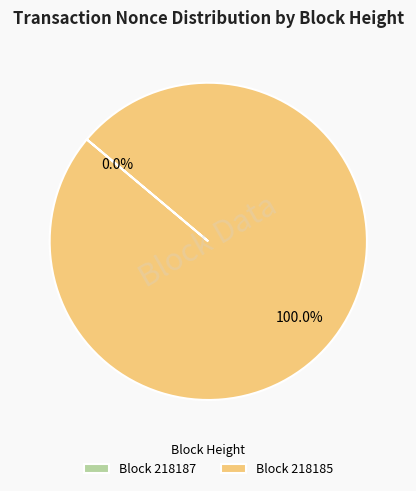

Which category has the smallest portion of the pie?

218187